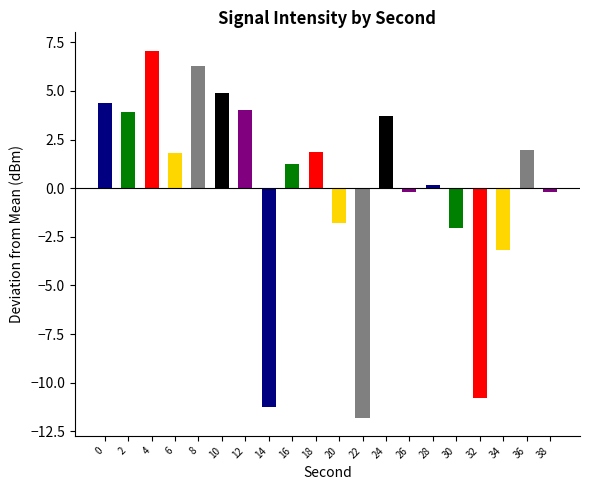

What is the value of the 9th bar from the left?

1.2